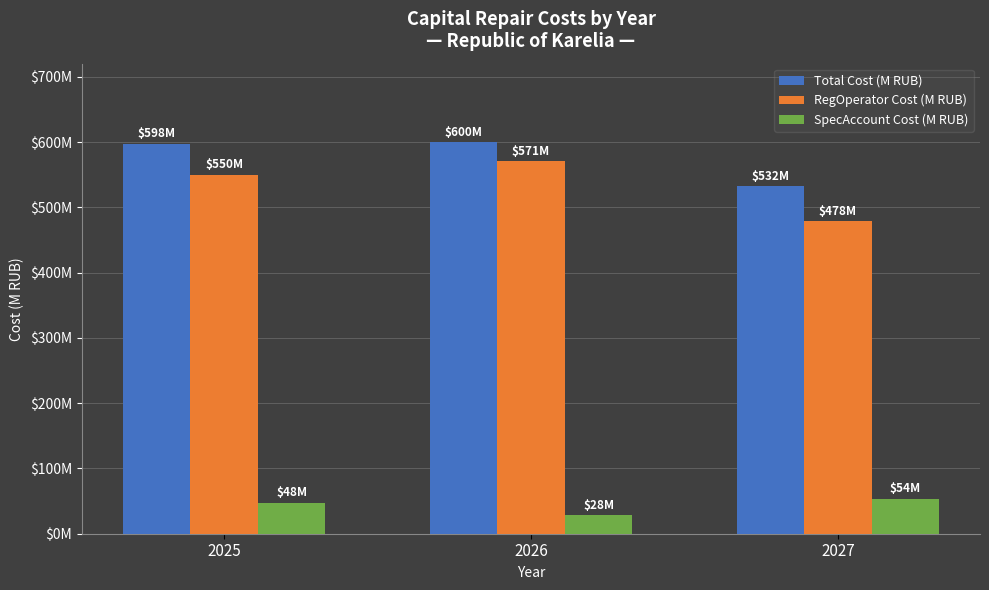

At which label is Total Cost (M RUB) closest to 565?

2025